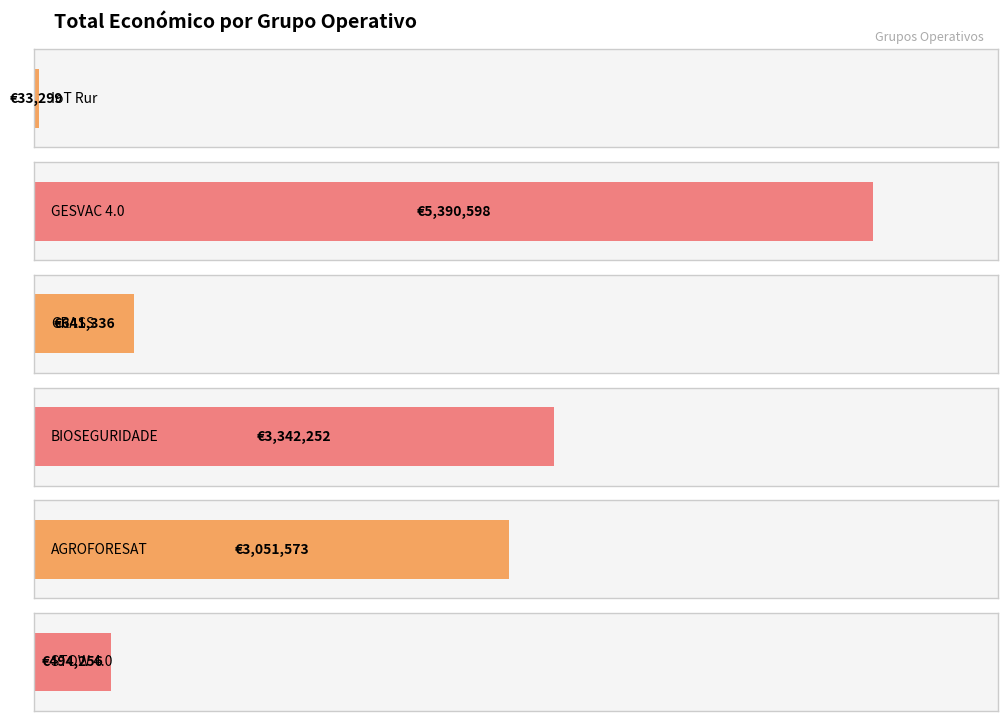

Between IoT Rur and AGROFORESAT, which is larger?

AGROFORESAT